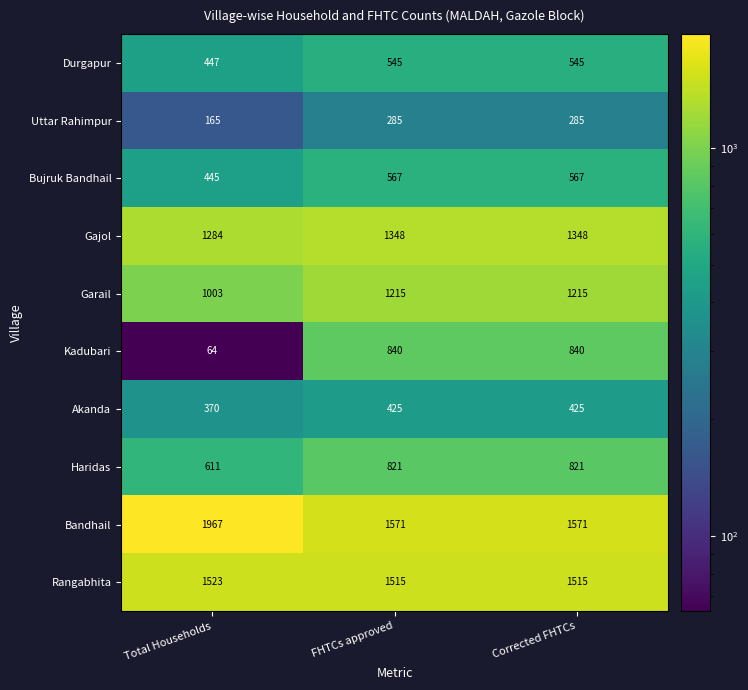

The Gajol series shows 735 at Total Households. True or false?

False